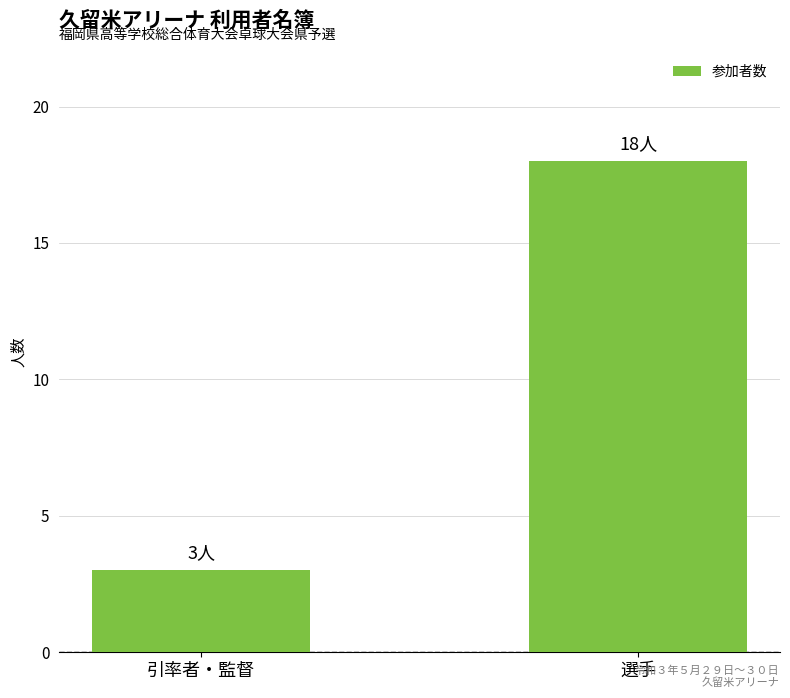

How many values are between 3 and 18?

2